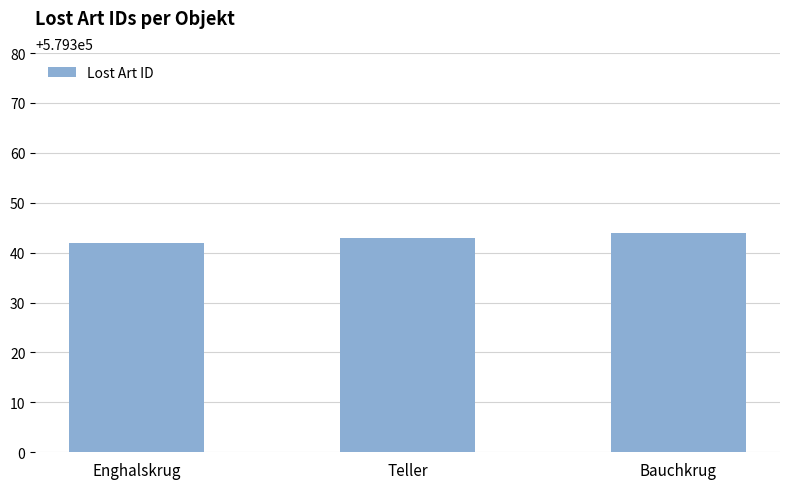

List the labels in order of value, largest first.

Bauchkrug, Teller, Enghalskrug